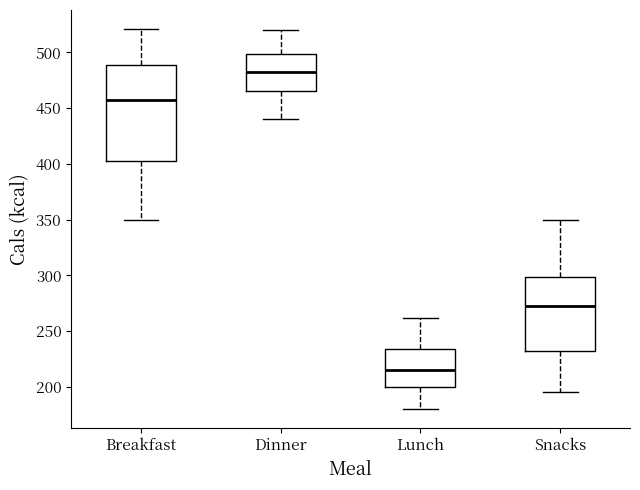

Which box's median line is the lowest?

Lunch